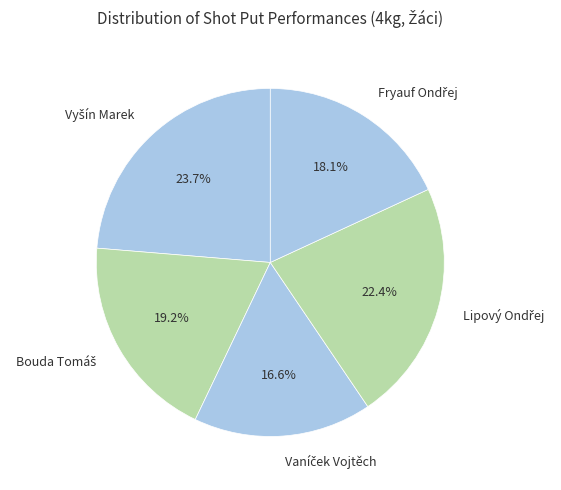

Is there any slice that represents more than half of the pie?

No